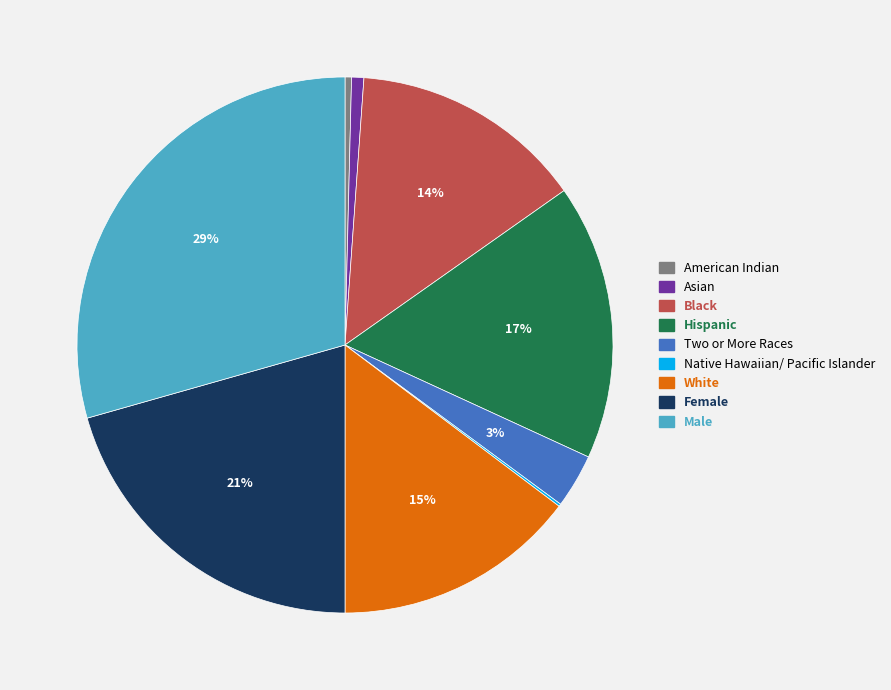

What is the largest slice in the pie chart?

Male